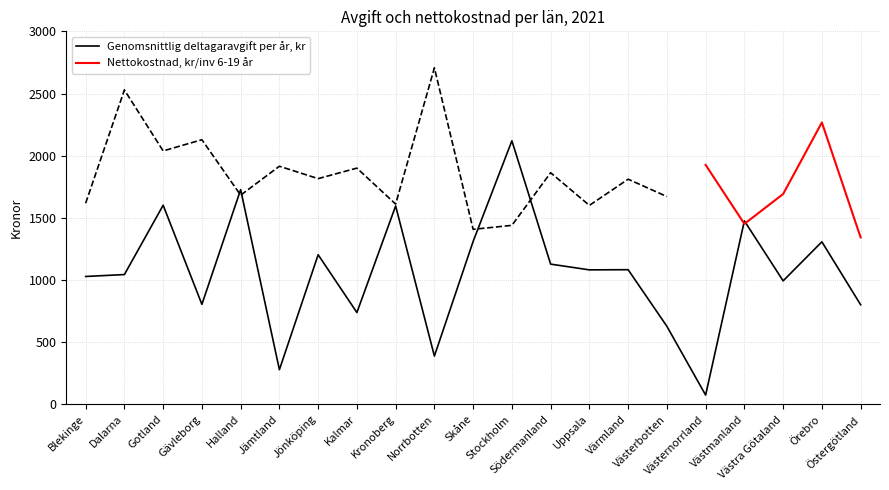

Rank the categories by value from highest to lowest.

Stockholm, Halland, Gotland, Kronoberg, Västmanland, Skåne, Örebro, Jönköping, Södermanland, Värmland, Uppsala, Dalarna, Blekinge, Västra Götaland, Gävleborg, Östergötland, Kalmar, Västerbotten, Norrbotten, Jämtland, Västernorrland